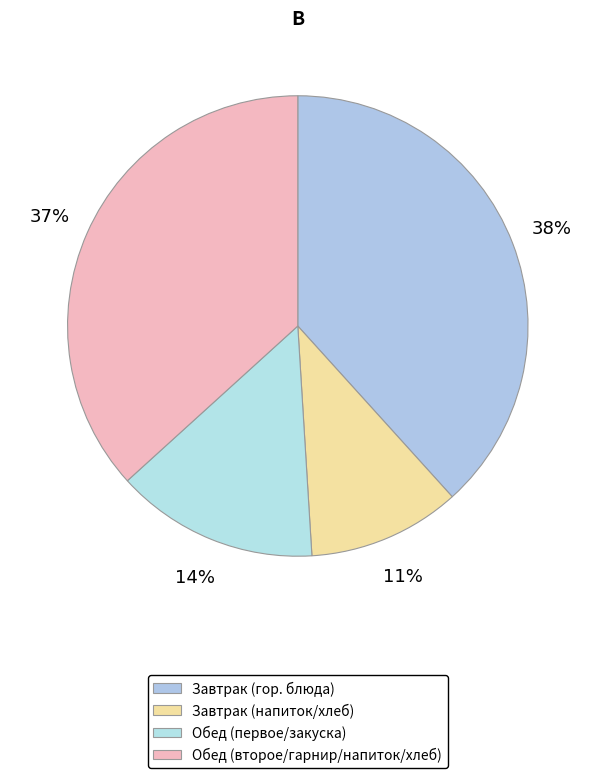

Which slice is the smallest?

Завтрак (напиток/хлеб)